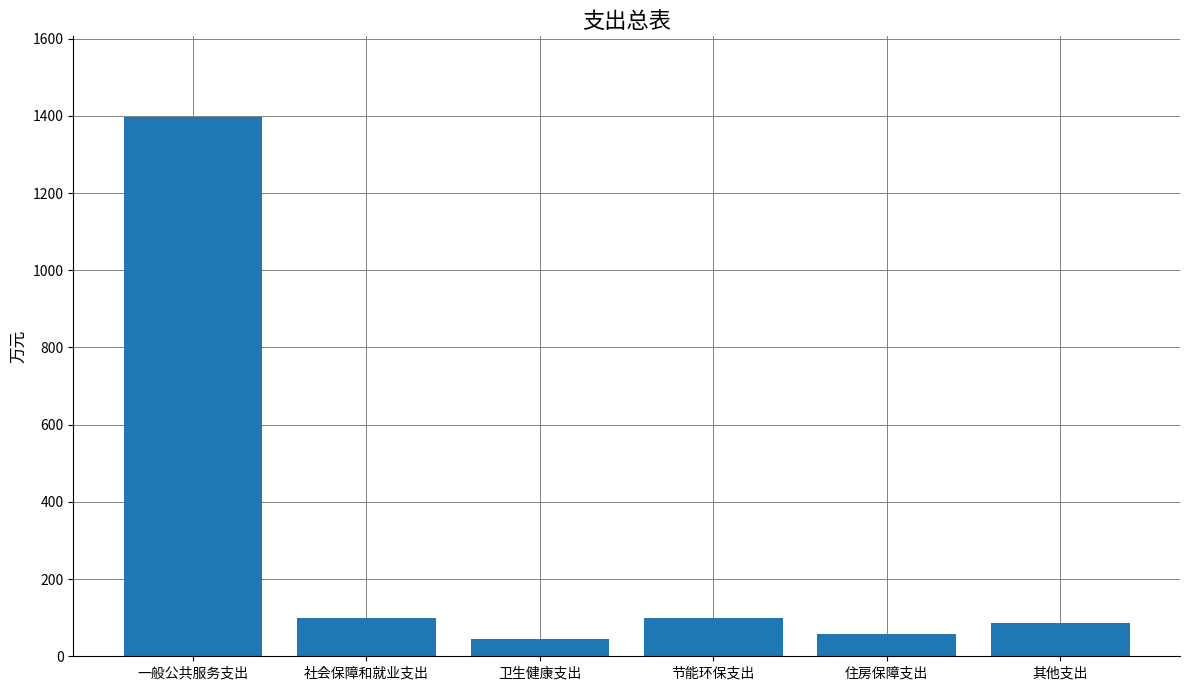

What is the label of the 5th bar from the left?

住房保障支出